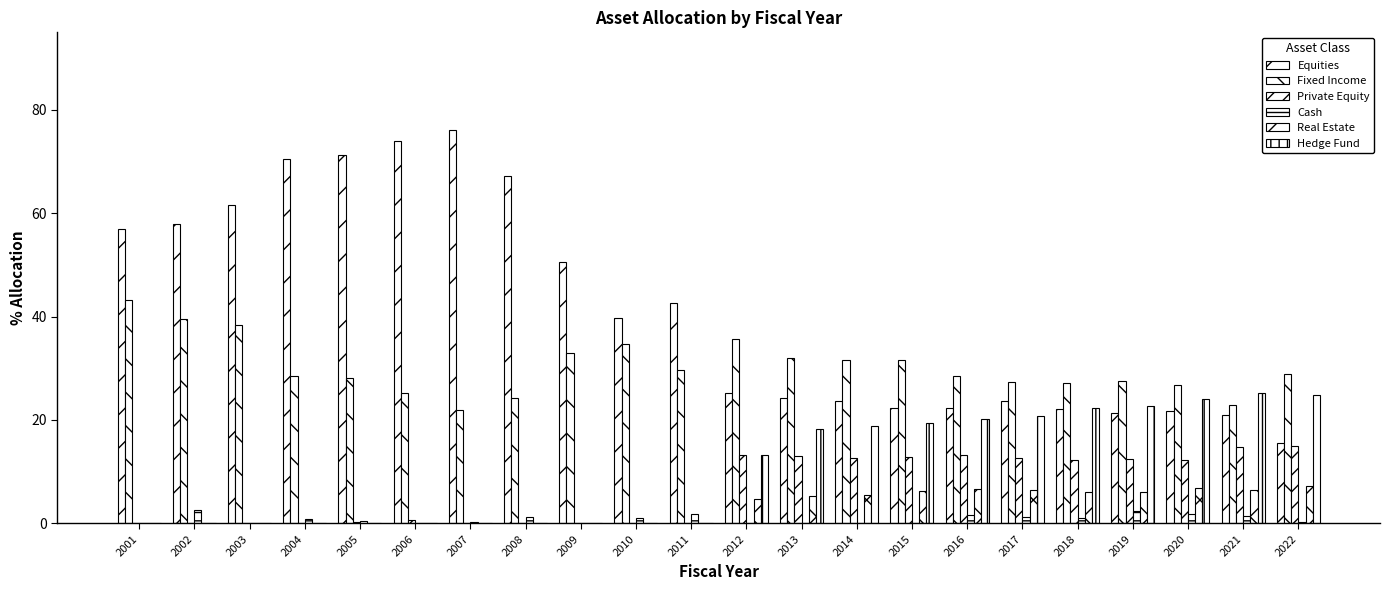

How many groups of bars are there?

22